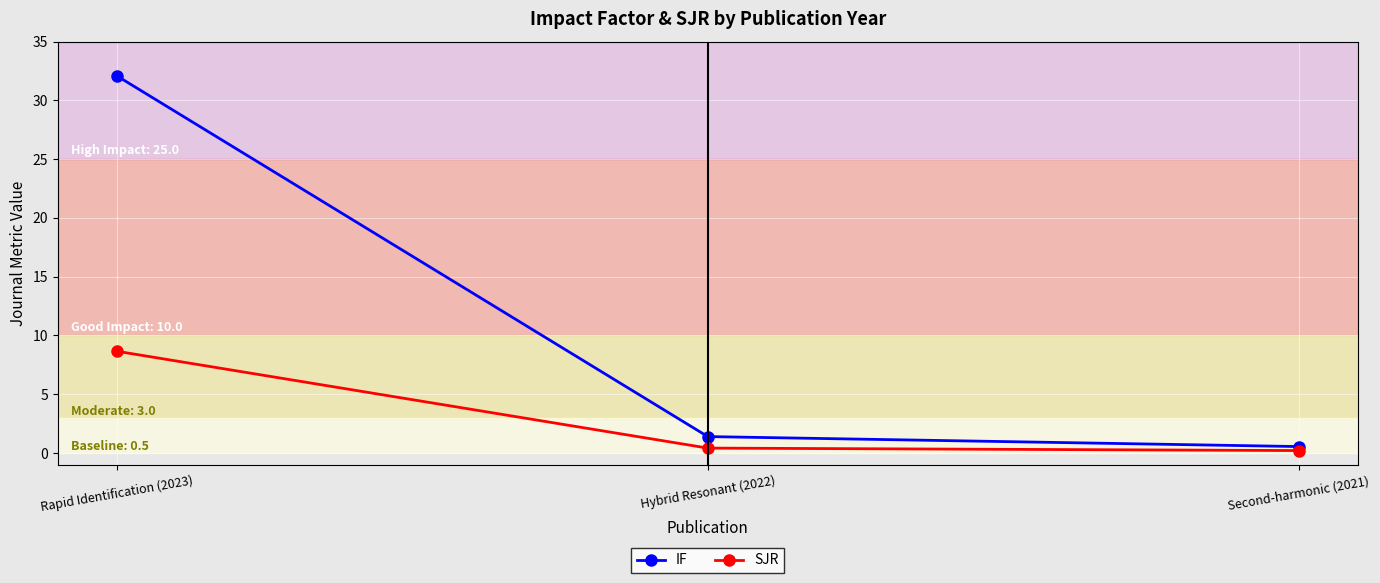

Which category has the highest value across all series?

Rapid Identification (2023)